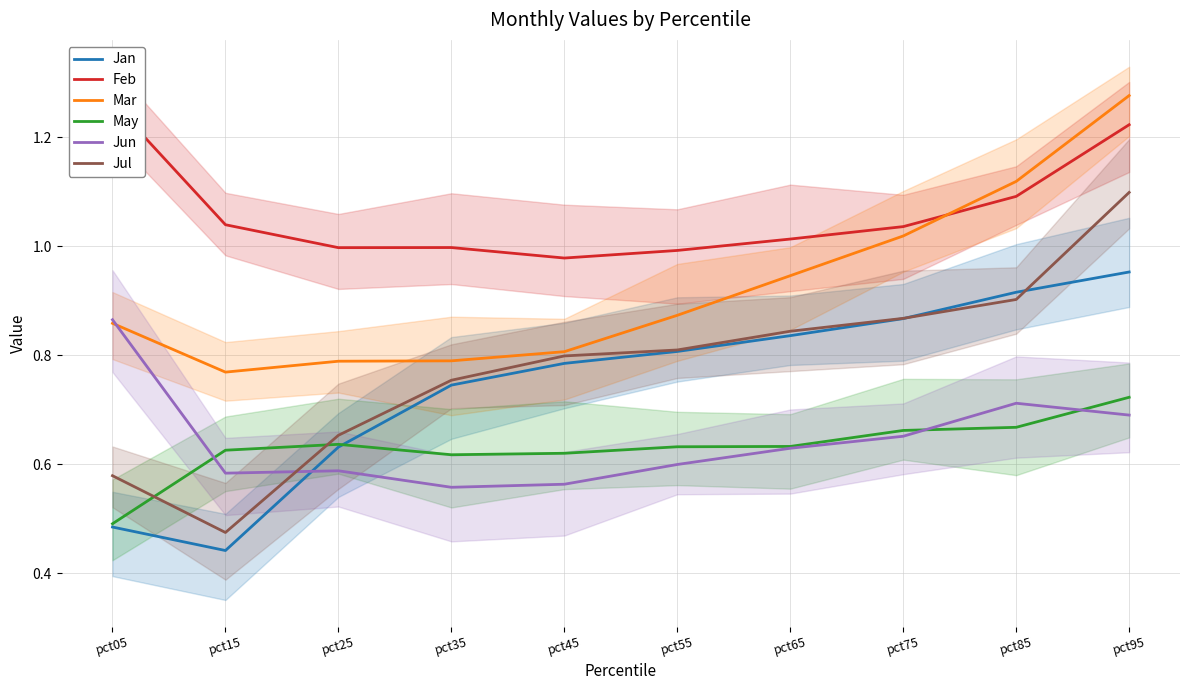

What is the total value across all series at pct65?

4.9